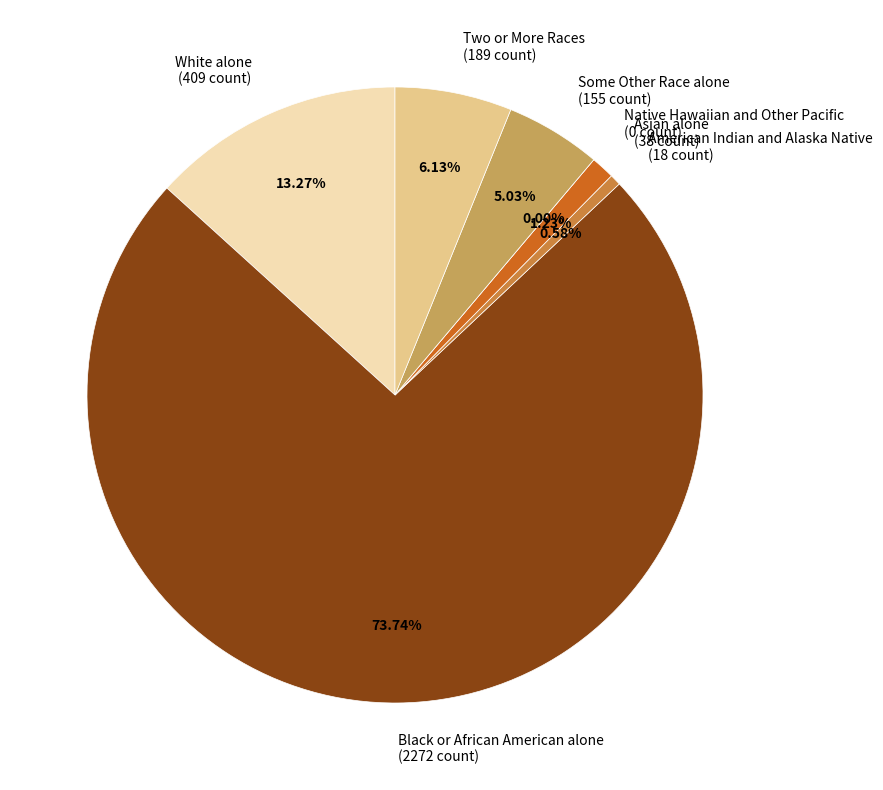

How many segments does this pie chart have?

7